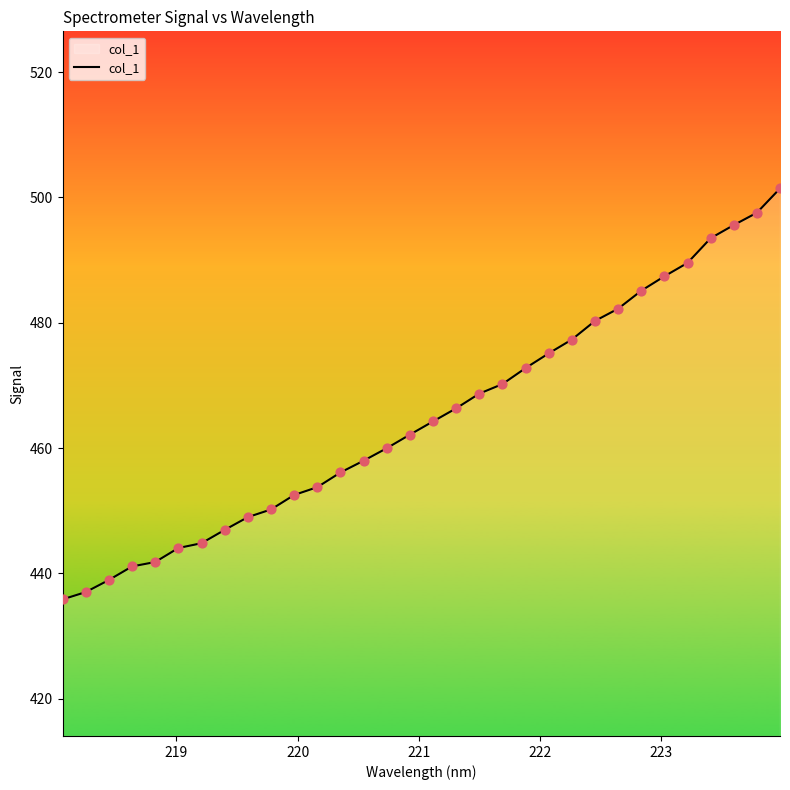

What is the difference between the maximum and minimum values?

65.6